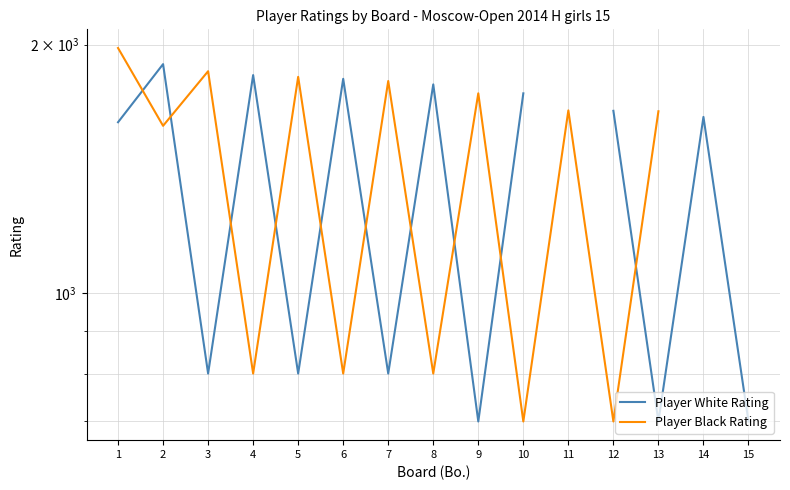

At which category does Player White Rating reach its first local valley?

3